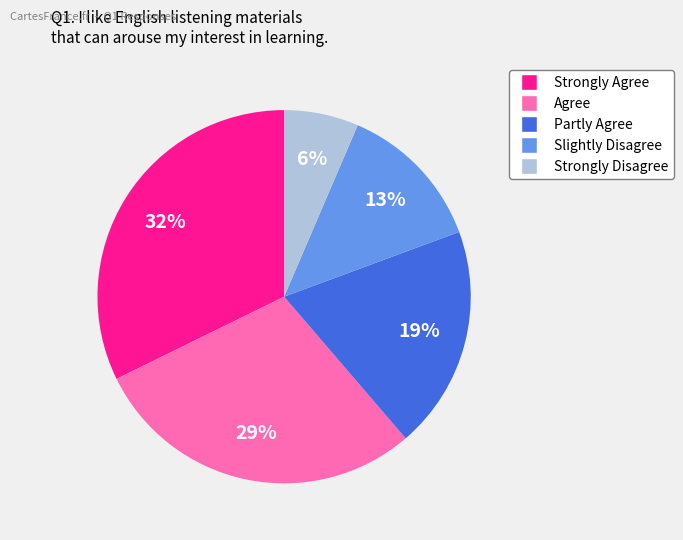

Is there a majority slice in this chart?

No